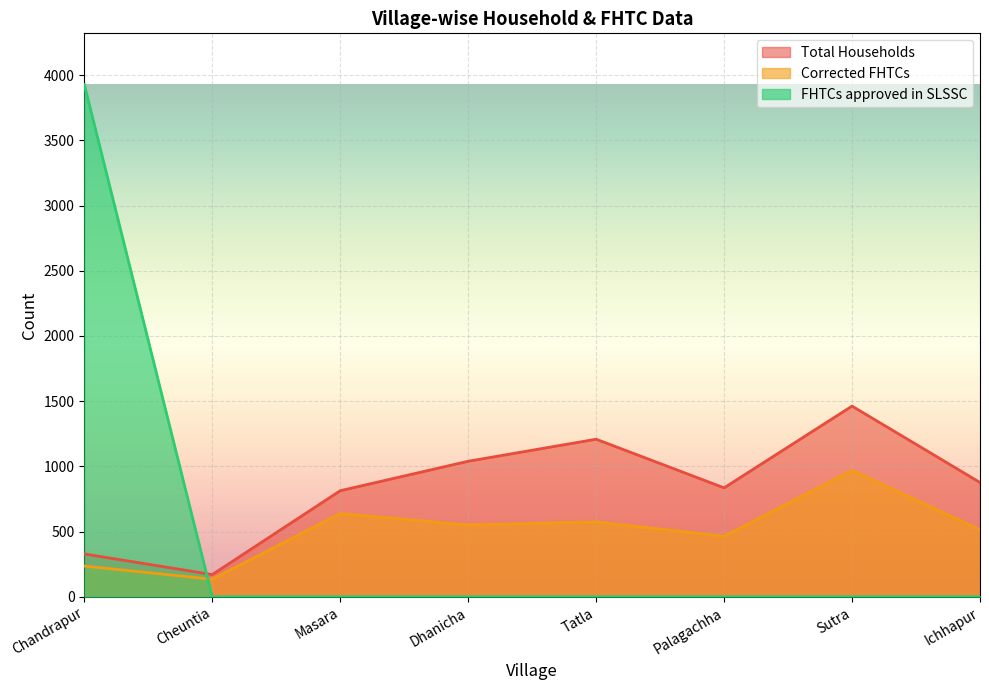

True or false: Corrected FHTCs has a value of 969 at Sutra.

True